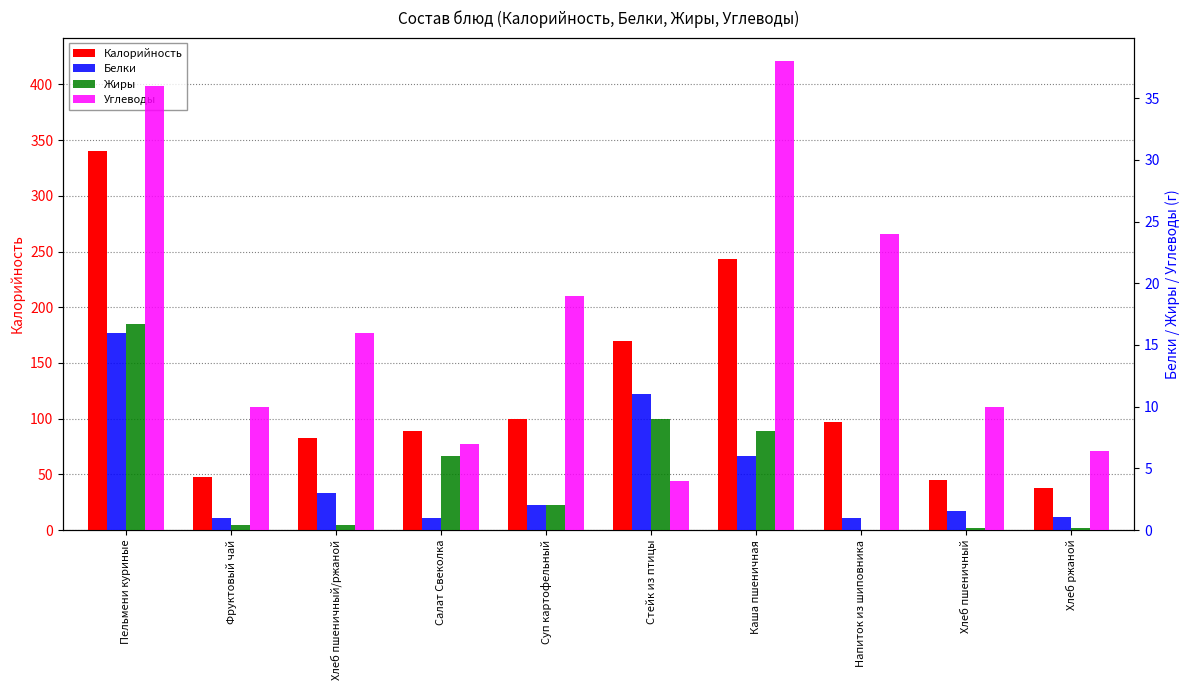

How many data points does each series have?

10